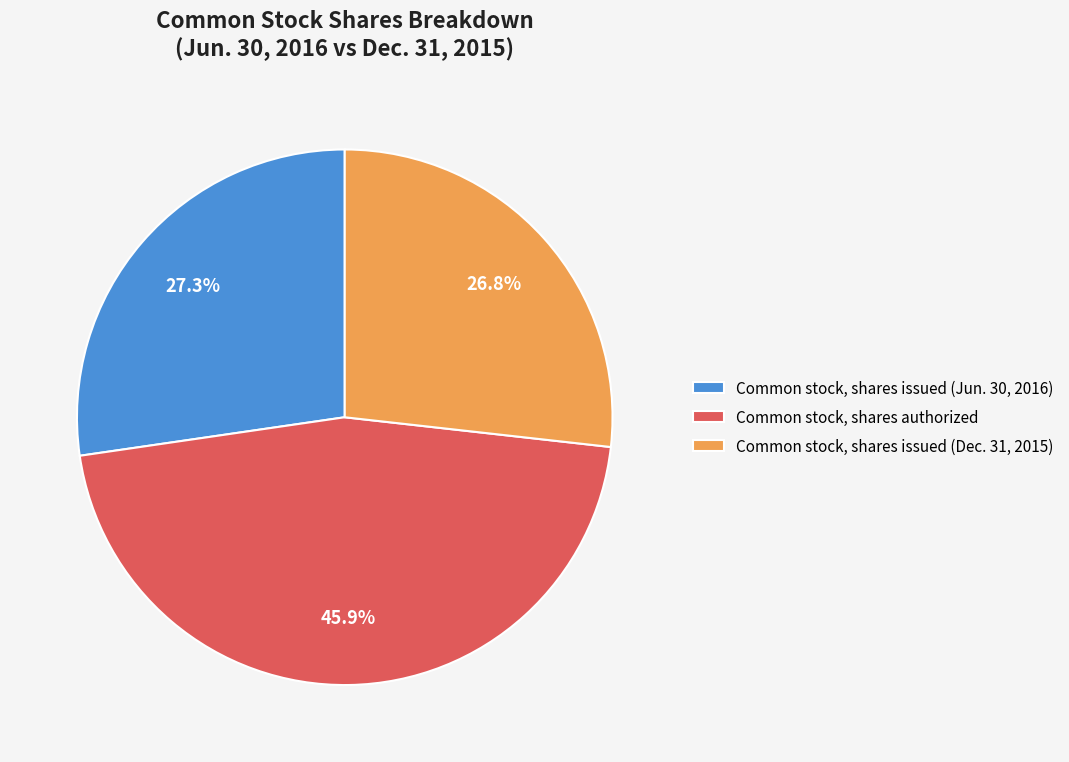

How many slices are in this pie chart?

3